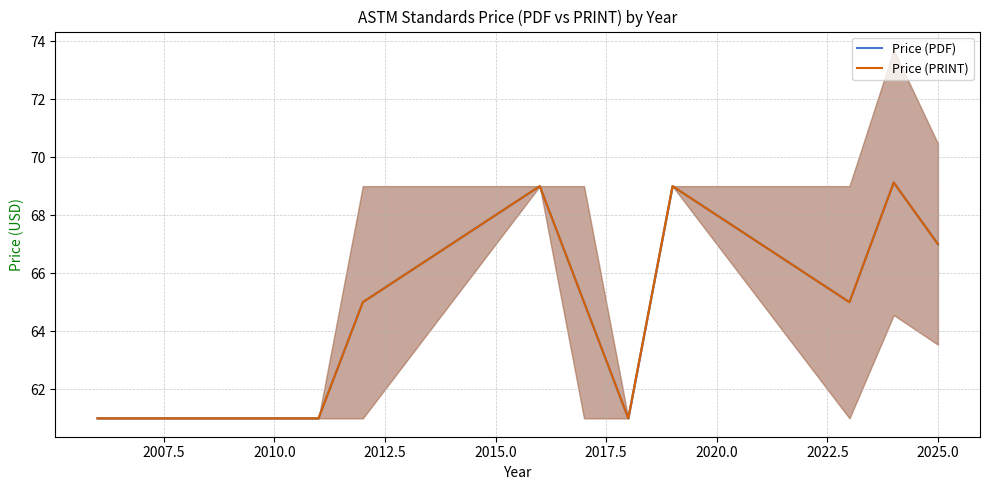

At how many categories does at least one series exceed 66?

4